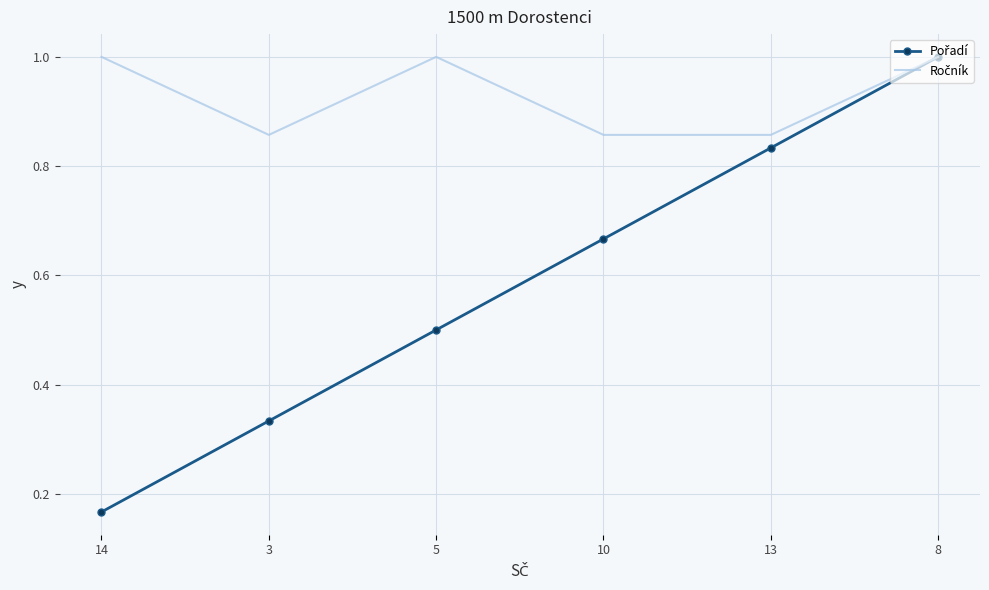

What is the maximum value shown in the chart?

1.0